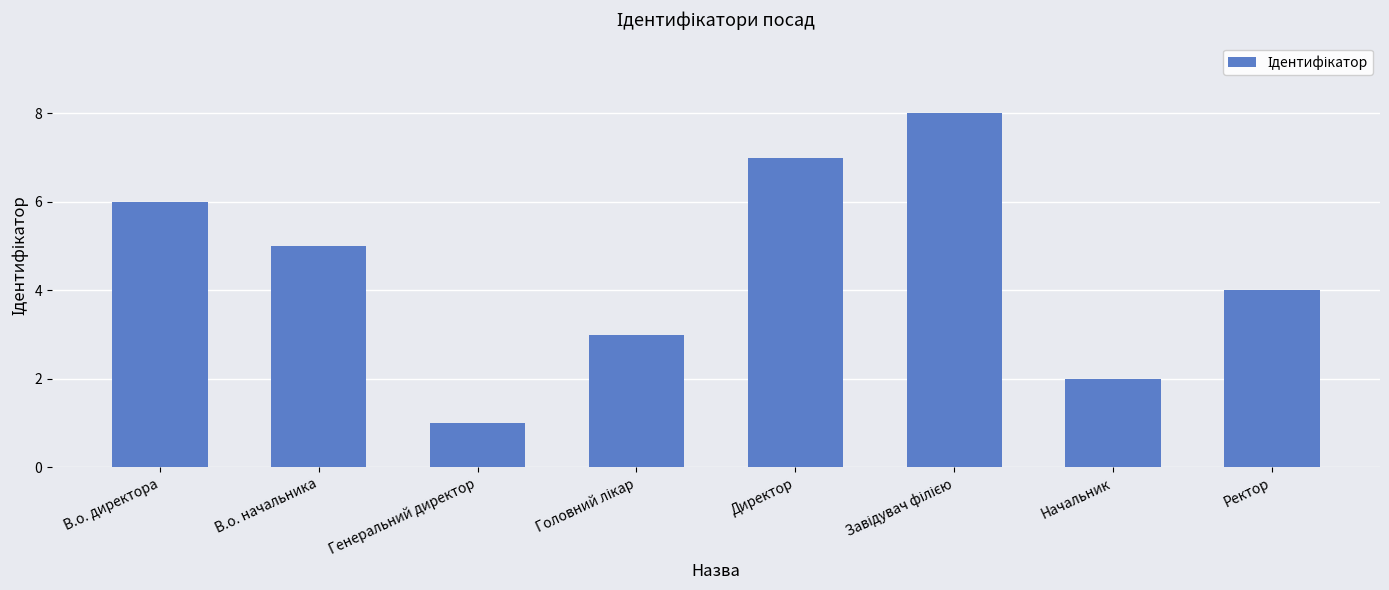

What is the label of the 3rd bar from the left?

Генеральний директор